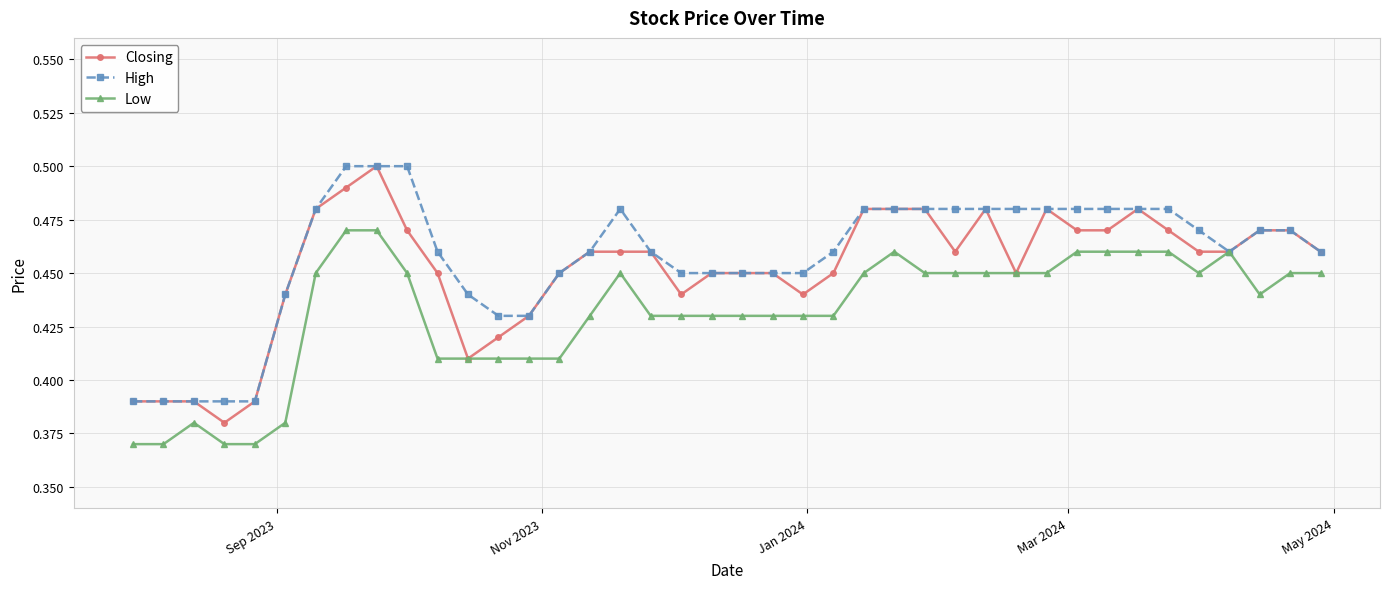

At how many categories does at least one series exceed 0?

40